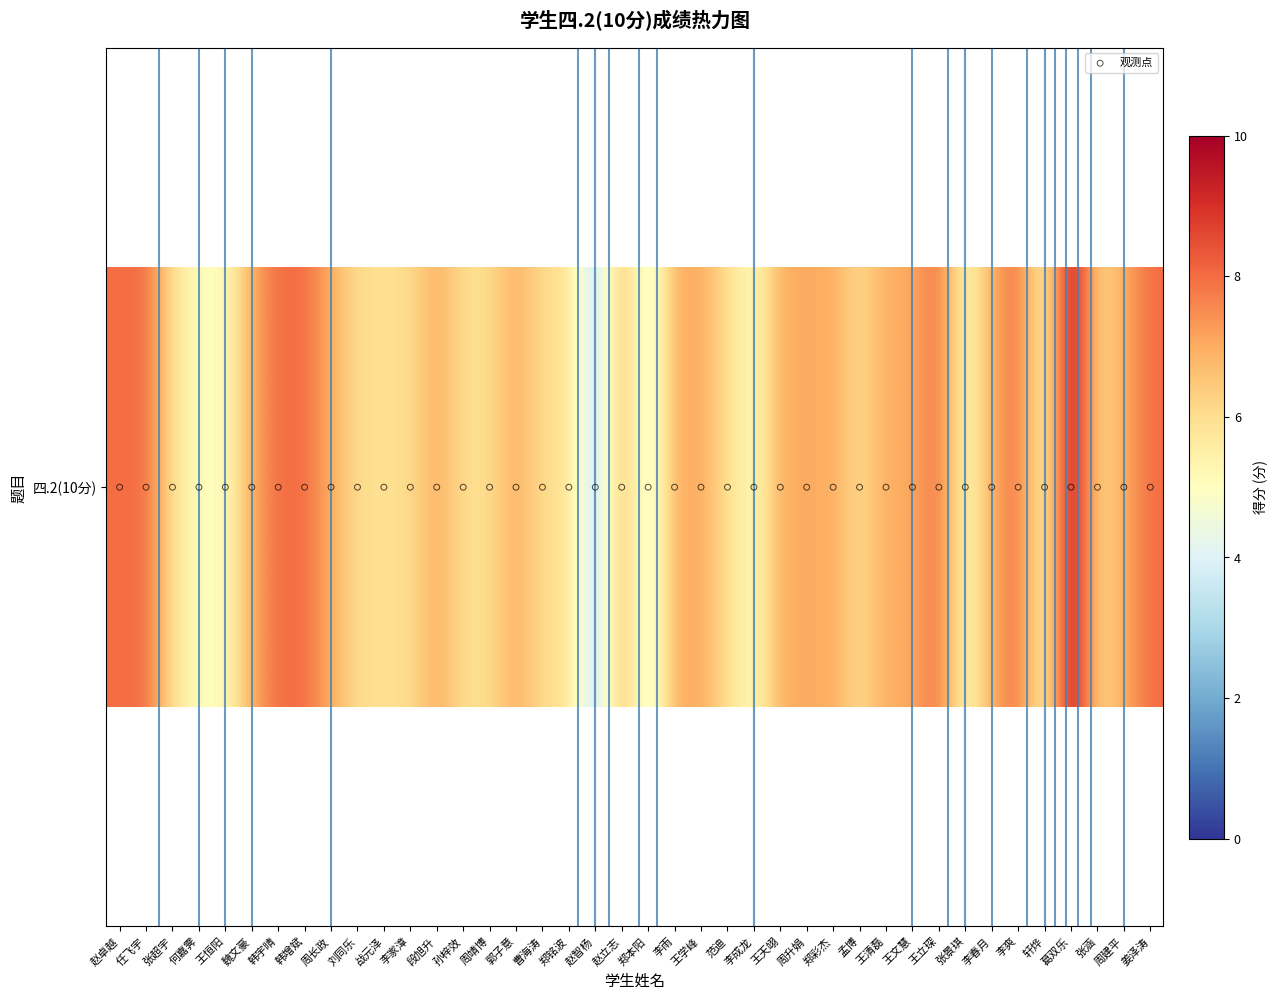

What is the minimum value for 四.2(10分)?

3